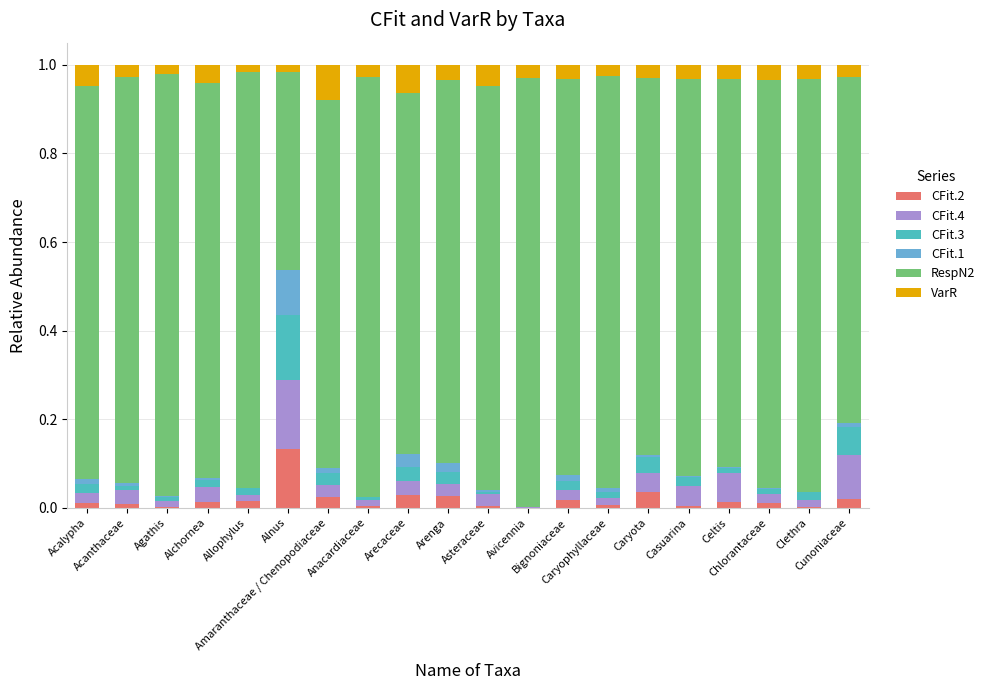

The value of VarR at Celtis is 0.0. True or false?

True